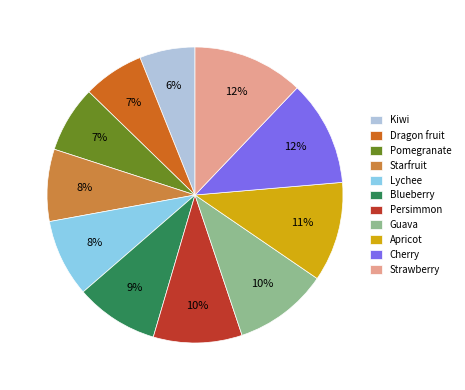

Combined, do Kiwi and Guava account for over 50%?

No